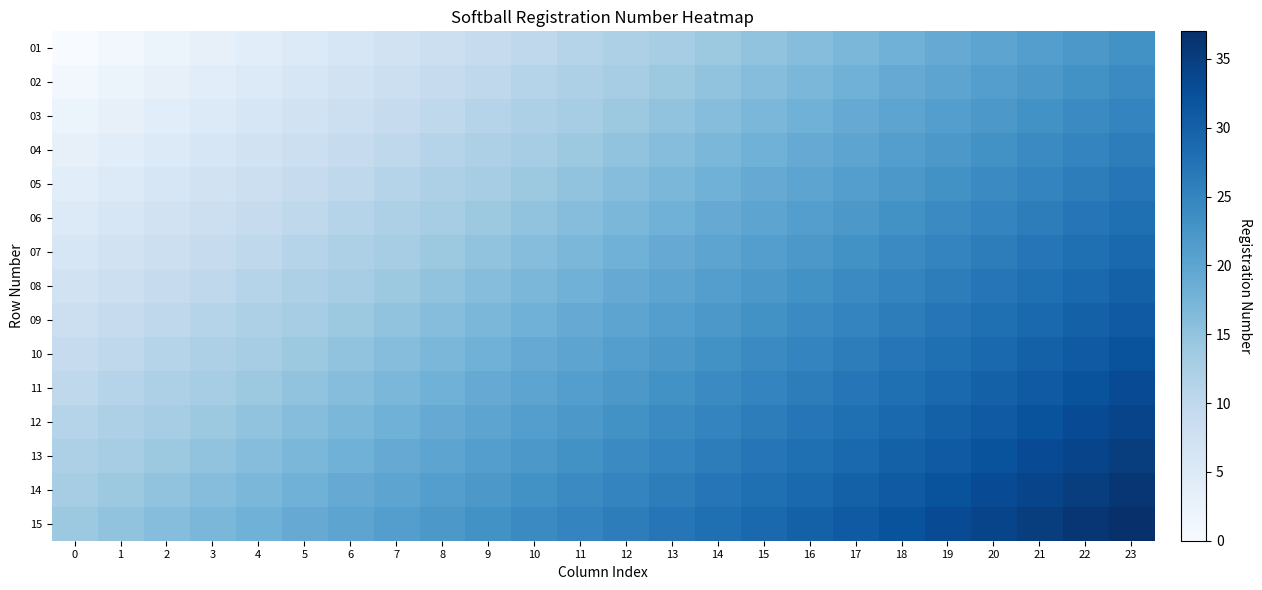

Rank the series by their maximum value, from highest to lowest.

15, 14, 13, 12, 11, 10, 09, 08, 07, 06, 05, 04, 03, 02, 01